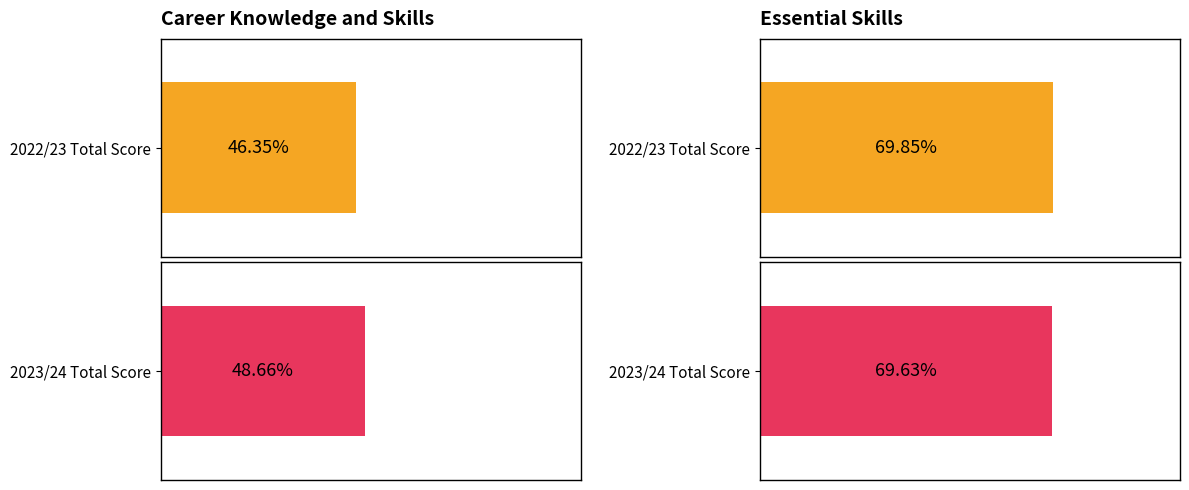

Which series has the largest total across all categories?

2023/24